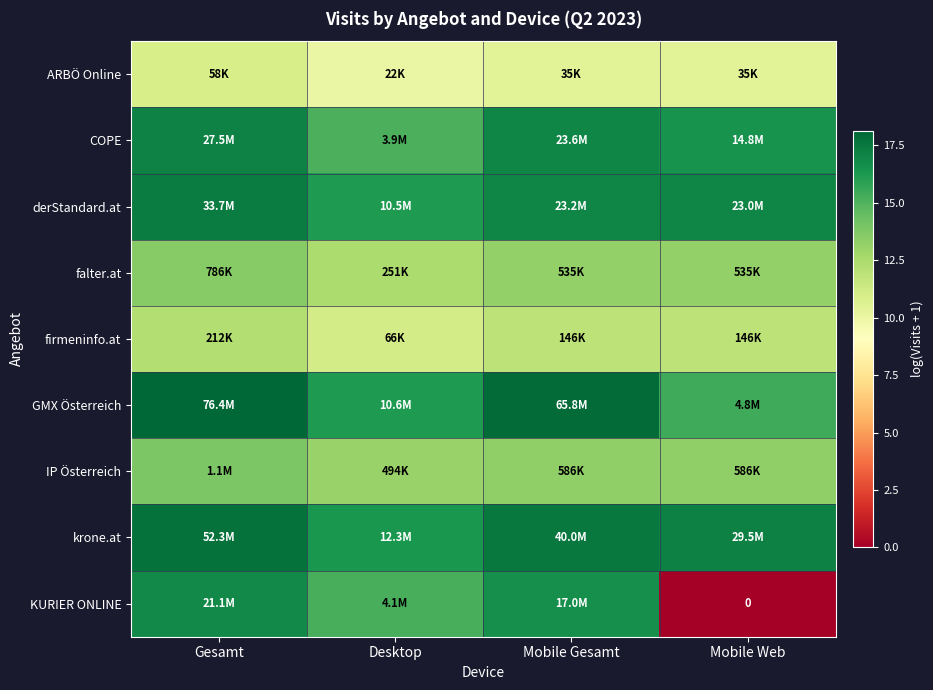

Which series changed the most between Mobile Gesamt and Mobile Web?

KURIER ONLINE